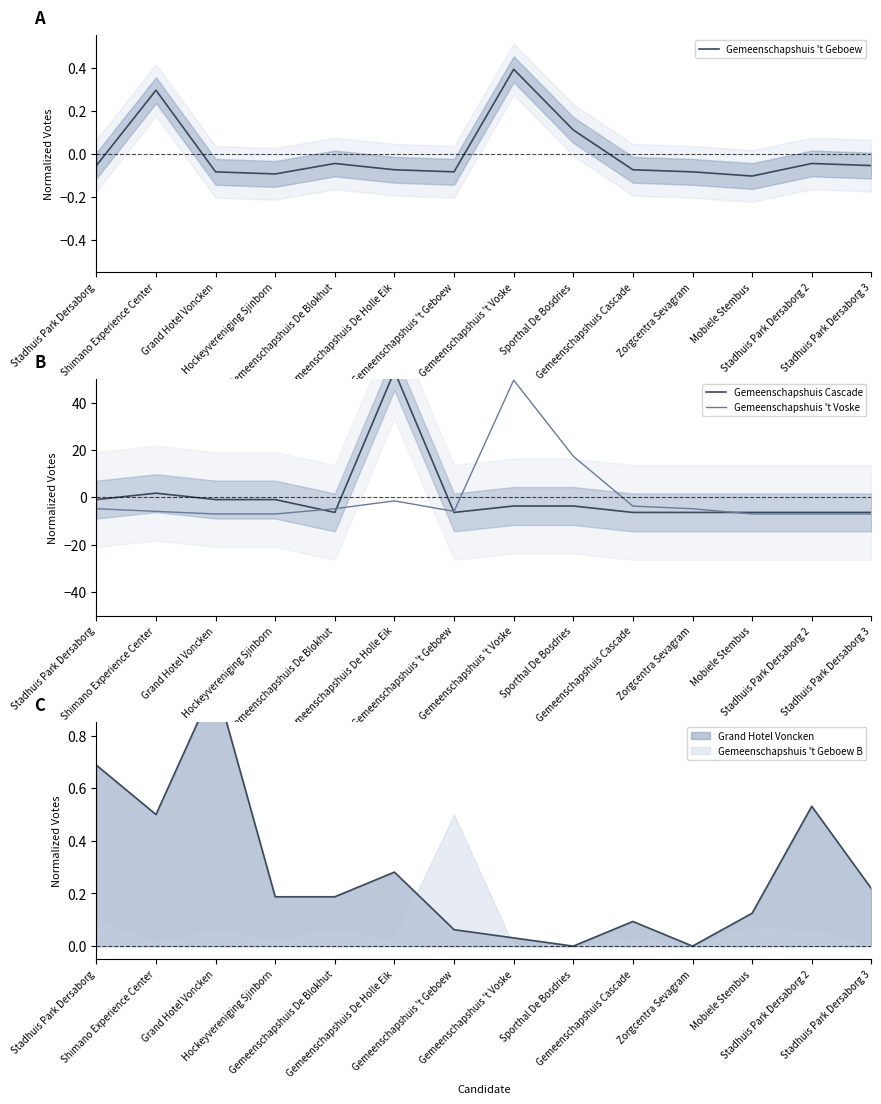

What is the spread (max minus min) of values at Stadhuis Park Dersaborg 2?

7.0